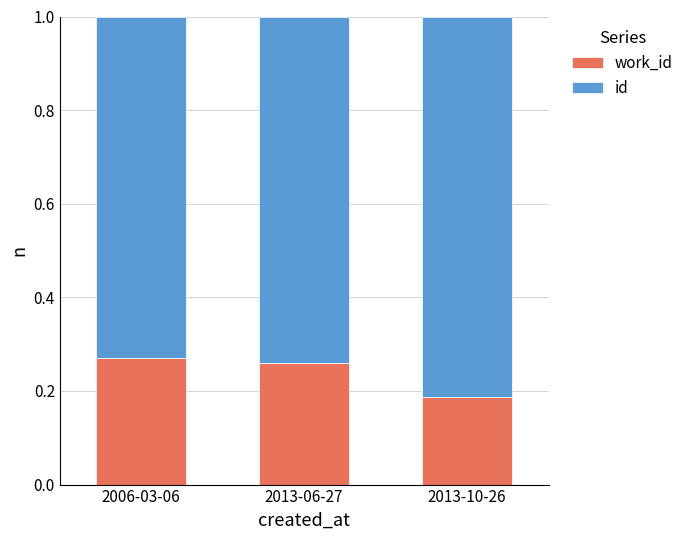

What are all the series names shown in the legend?

work_id, id